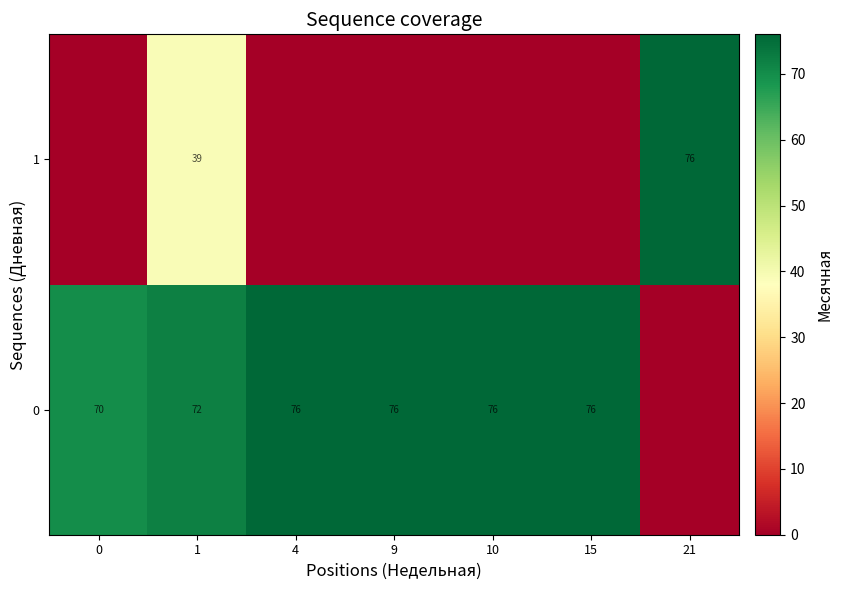

True or false: 1 has a value of 101 at 21.

False